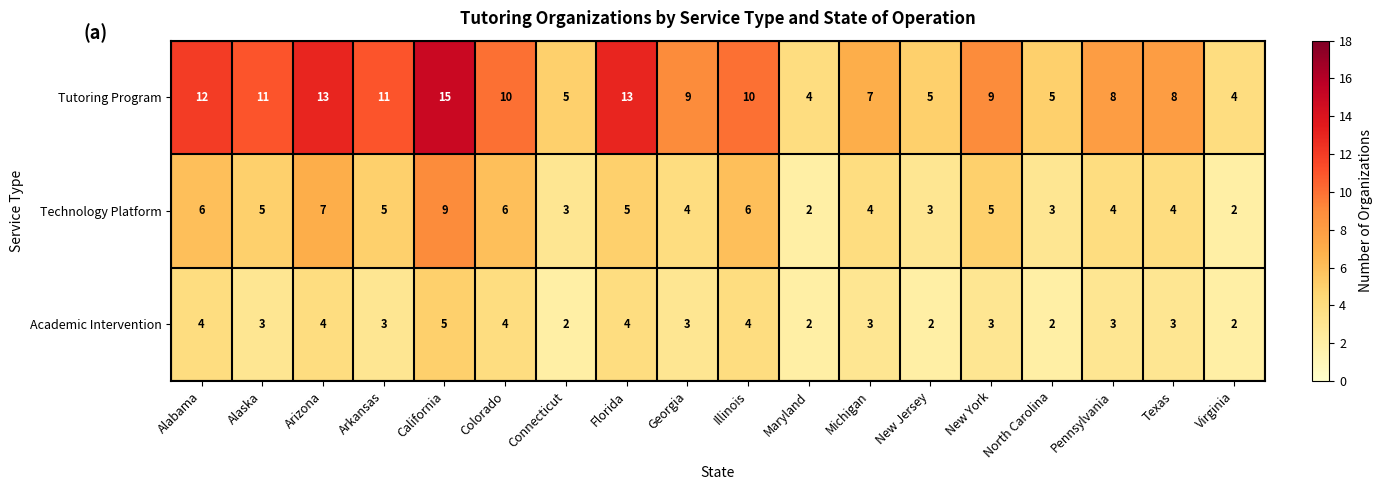

List the series in order of their overall mean, highest first.

Tutoring Program, Technology Platform, Academic Intervention